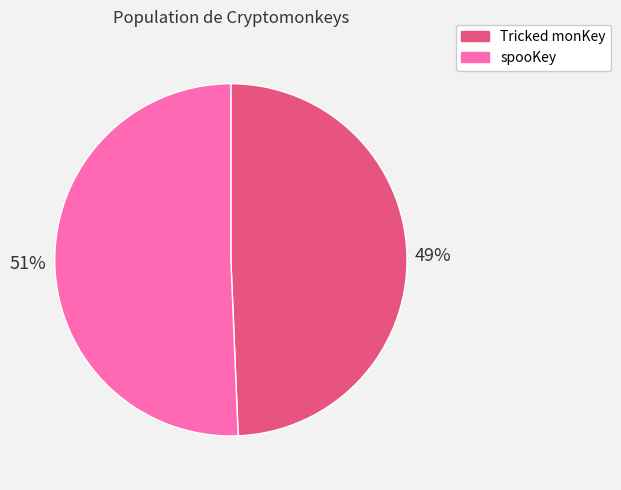

Is it true that spooKey is 62% of the pie?

False